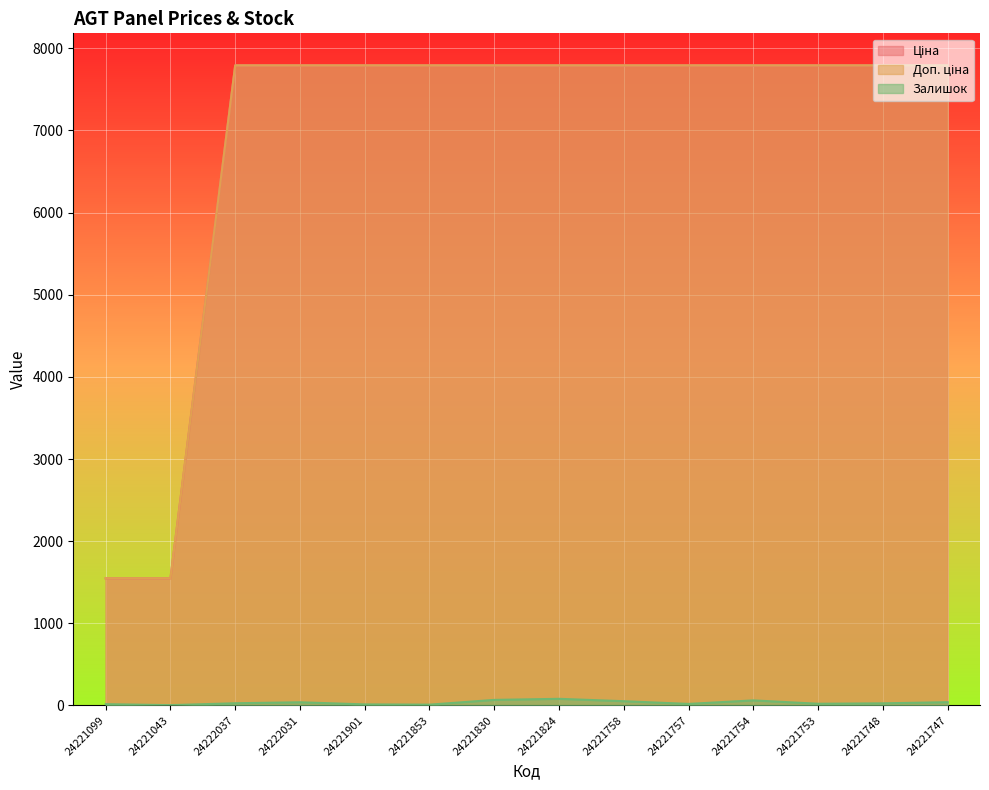

Reading left to right, transcribe all the data shown in this chart.

Ціна: 1547.7	1547.7	7792.9	7792.9	7792.9	7792.9	7792.9	7792.9	7792.9	7792.9	7792.9	7792.9	7792.9	7792.9
Доп. ціна: 1548.0	1548.0	7792.9	7792.9	7792.9	7792.9	7792.9	7792.9	7792.9	7792.9	7792.9	7792.9	7792.9	7792.9
Залишок: 16.0	4.0	27.0	39.0	13.0	10.0	68.0	81.0	52.0	19.0	62.0	21.0	26.0	40.0